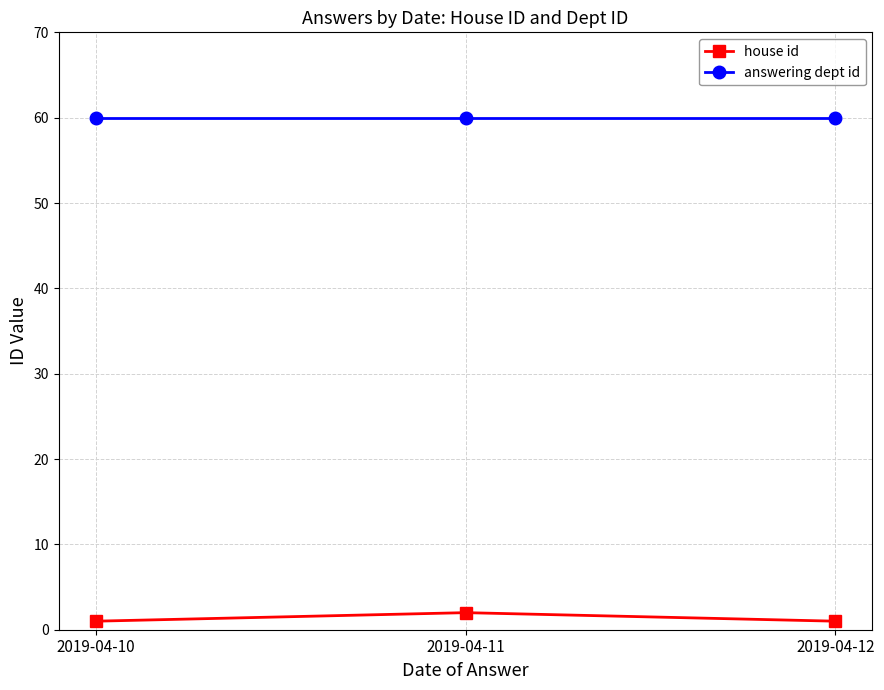

What is the value of the answering dept id point at the 3rd from the left?

60